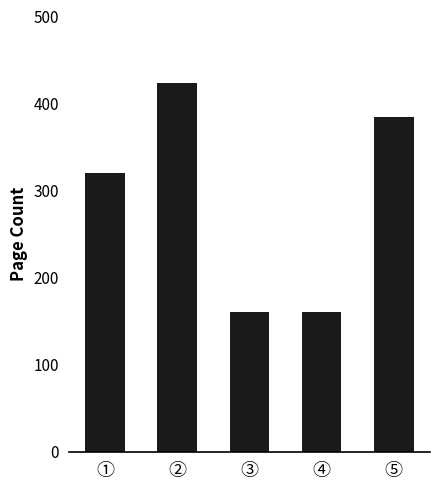

What value does the data have at ②?

424